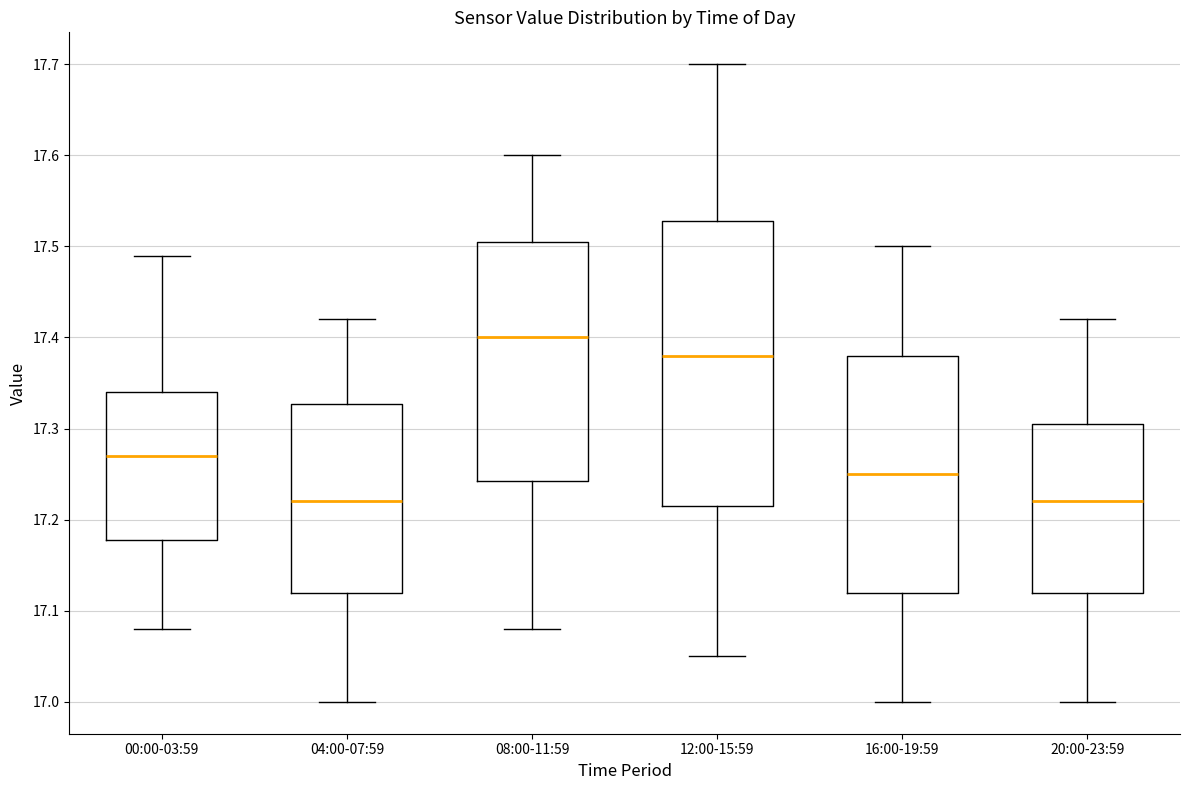

Where does the upper whisker of the box for 20:00-23:59 end on the y-axis? The values are not printed on the chart, so give them approximately, as read against the axis.

17.42